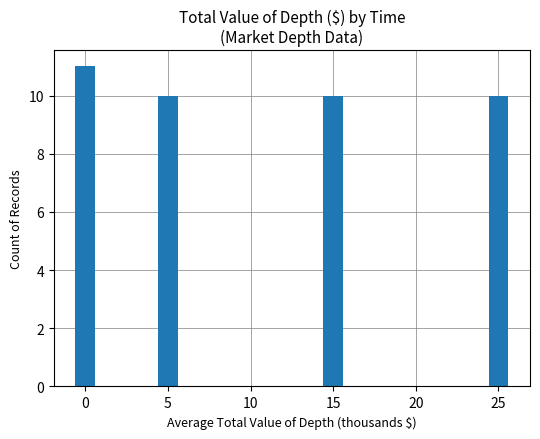

Reading right to left, transcribe all the data shown in this chart.

10	10	10	11